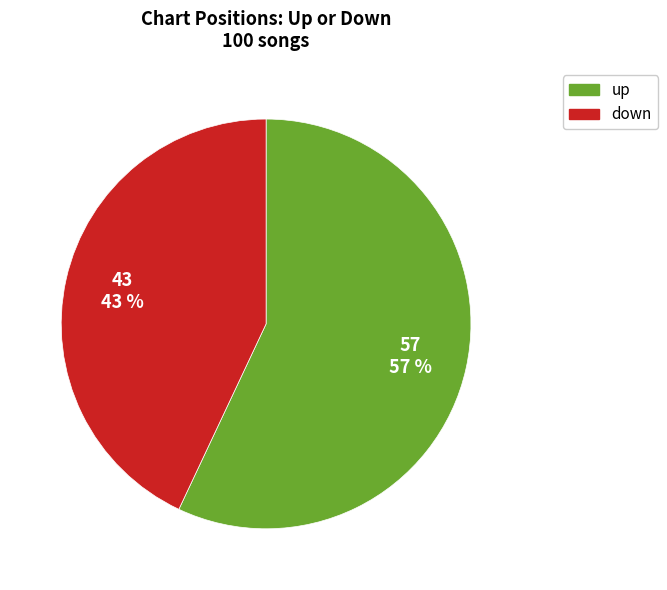

Rank the categories by value from highest to lowest.

up, down